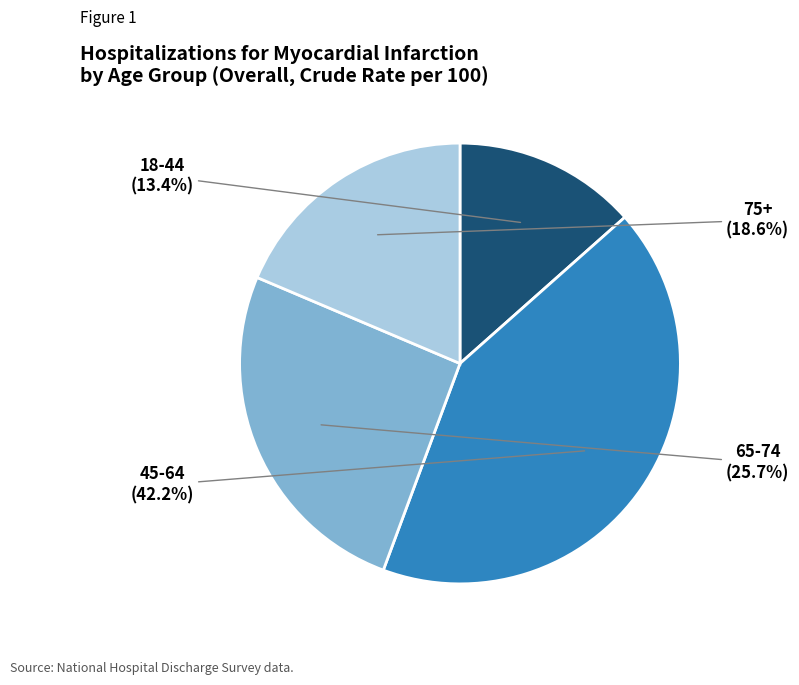

Is the sum of 65-74 and 75+ greater than half?

No